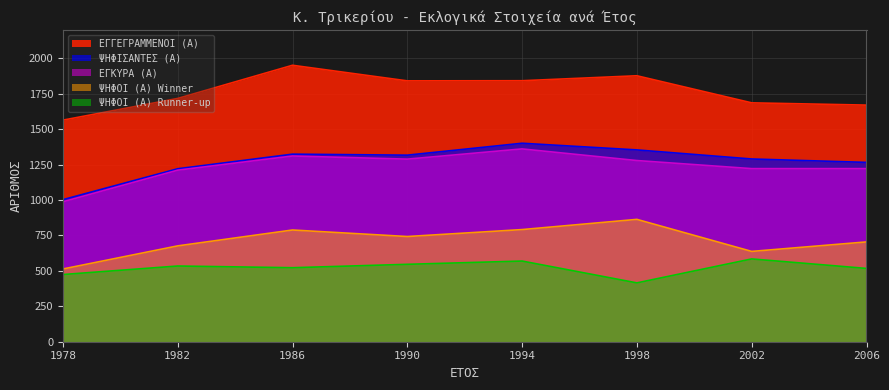

Reading left to right, transcribe all the data shown in this chart.

ΕΓΓΕΓΡΑΜΜΕΝΟΙ (Α): 1563	1716	1950	1840	1841	1876	1685	1669
ΨΗΦΙΣΑΝΤΕΣ (Α): 1002	1220	1323	1316	1400	1353	1289	1265
ΕΓΚΥΡΑ (Α): 987	1210	1310	1288	1360	1278	1221	1221
ΨΗΦΟΙ (Α) Winner: 513	676	788	742	791	863	637	704
ΨΗΦΟΙ (Α) Runner-up: 474	534	522	546	569	415	584	517